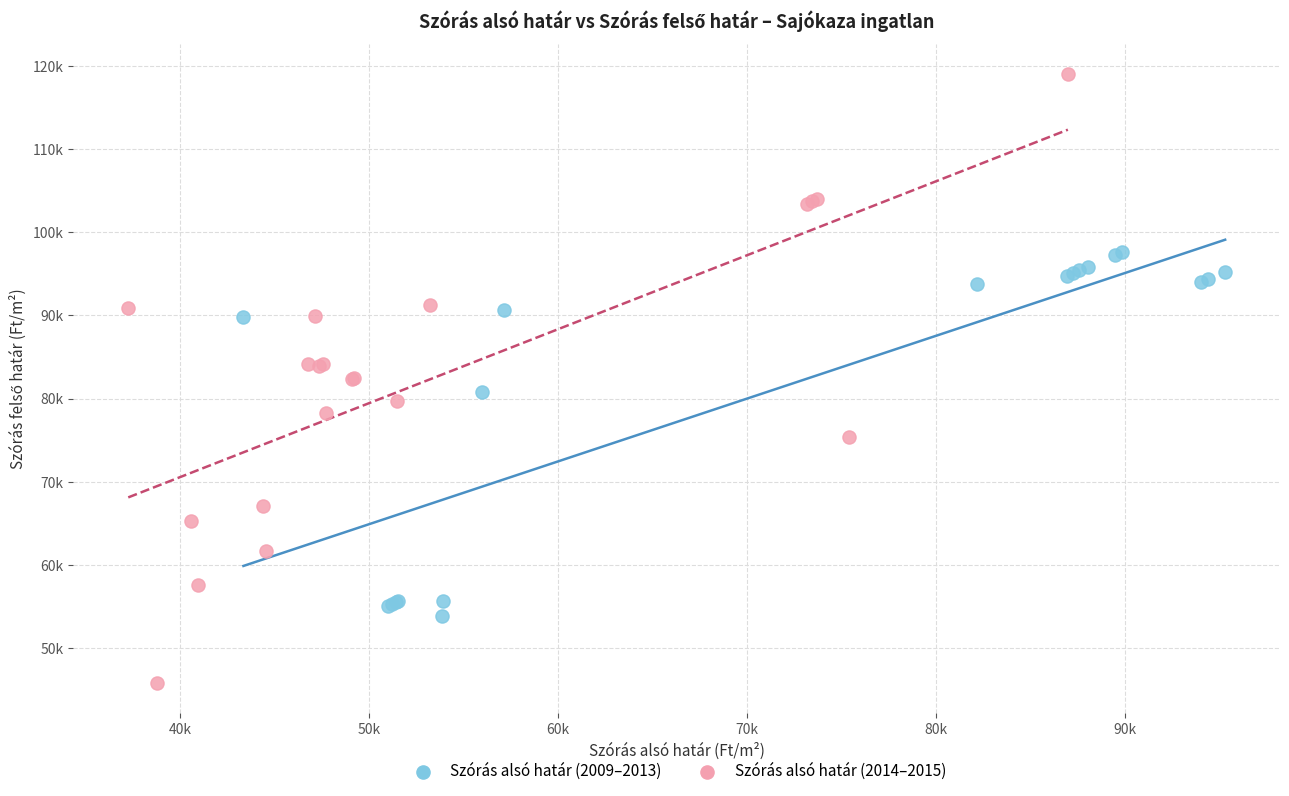

Which series contains the lowest Y value?

Szórás alsó határ (2014–2015)